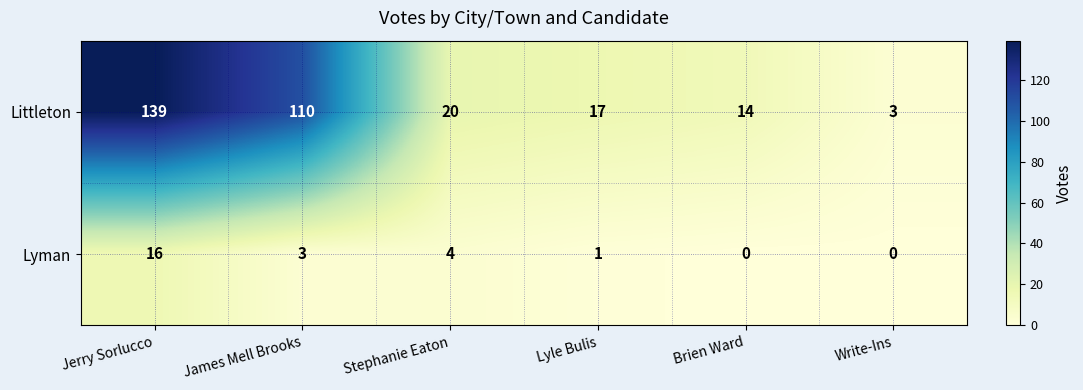

The value of Littleton at James Mell Brooks is 110. True or false?

True